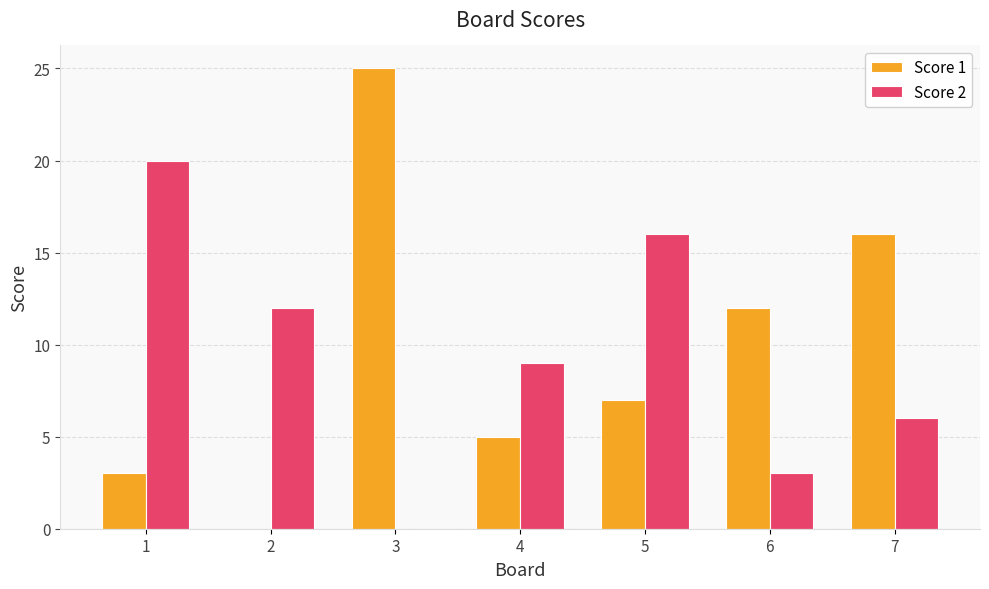

Where is Score 1 nearest to the value 12?

6